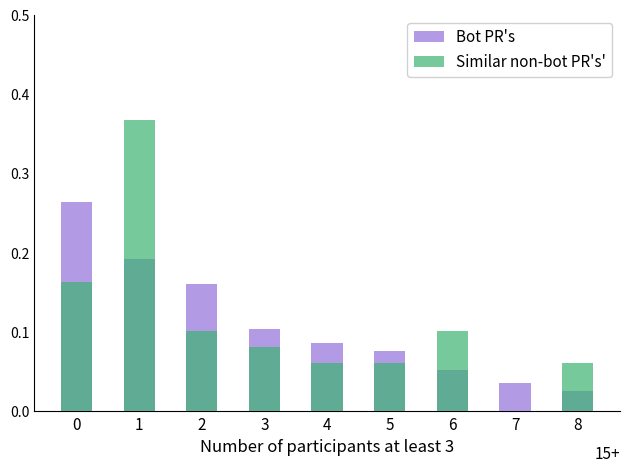

Reading left to right, transcribe all the data shown in this chart.

Bot PR's: 0=0.3	1=0.2	2=0.2	3=0.1	4=0.1	5=0.1	6=0.1	7=0.0	8=0.0
Similar non-bot PR's': 0=0.2	1=0.4	2=0.1	3=0.1	4=0.1	5=0.1	6=0.1	7=0.0	8=0.1